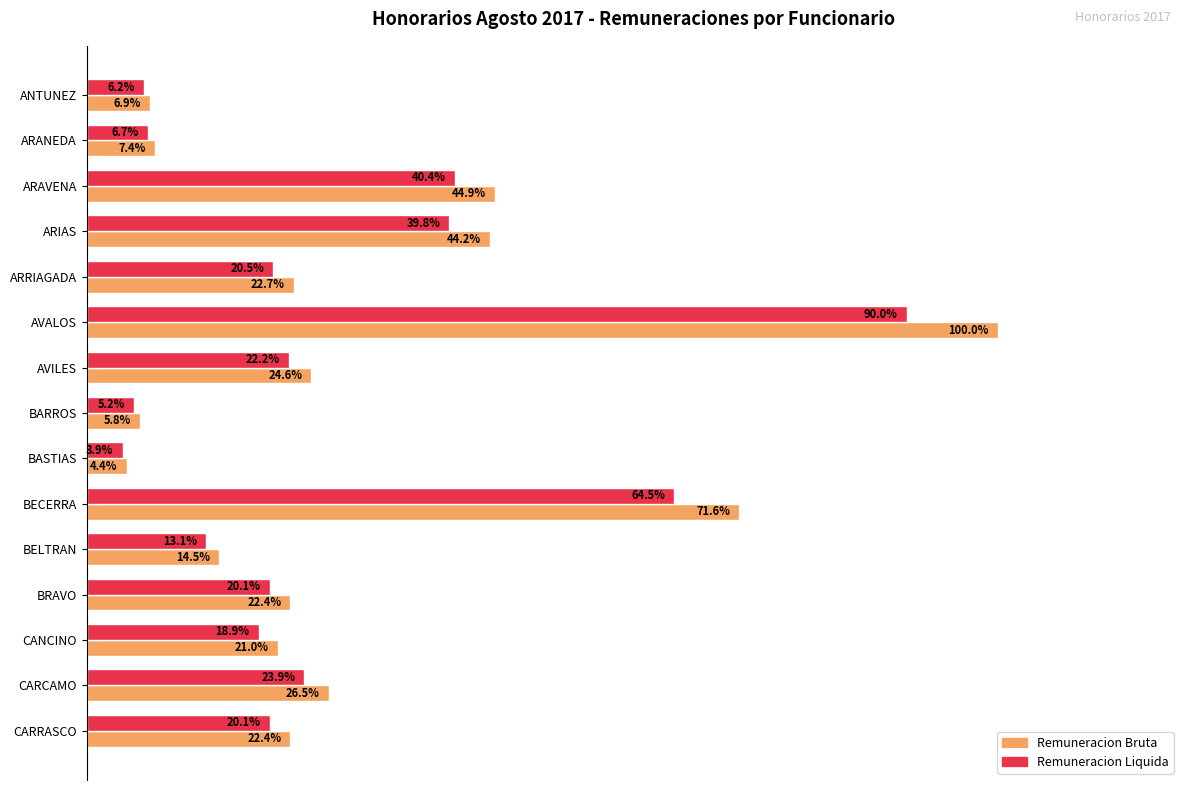

List the series in order of their peak value, highest first.

Remuneracion Bruta, Remuneracion Liquida